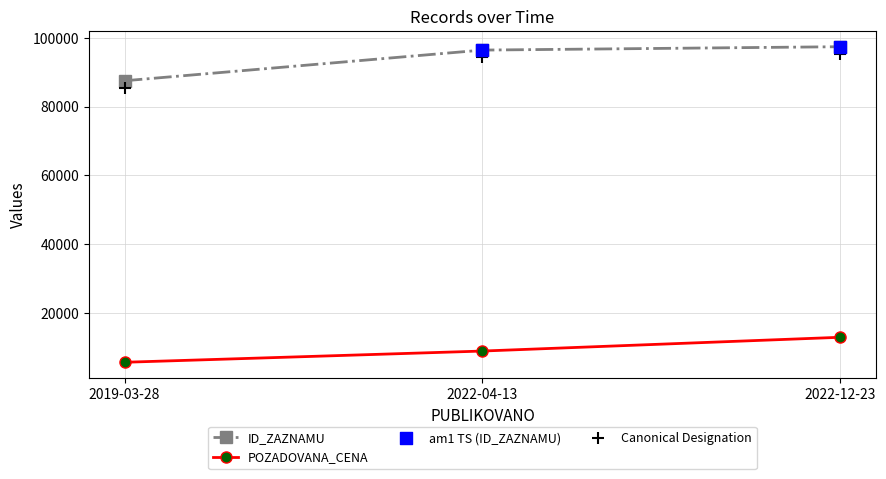

Is the value of POZADOVANA_CENA at 2022-04-13 greater than the value of ID_ZAZNAMU at 2019-03-28?

No